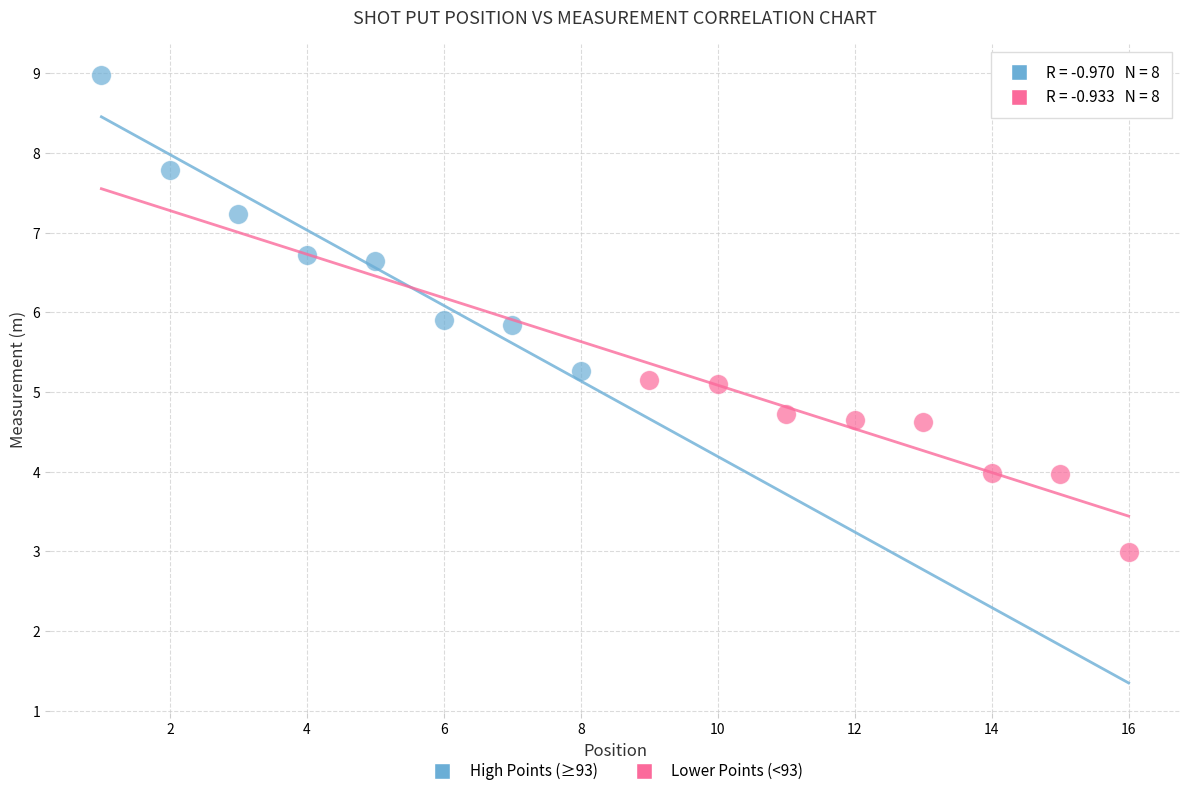

Which series contains the highest Y value?

High Points (≥93)